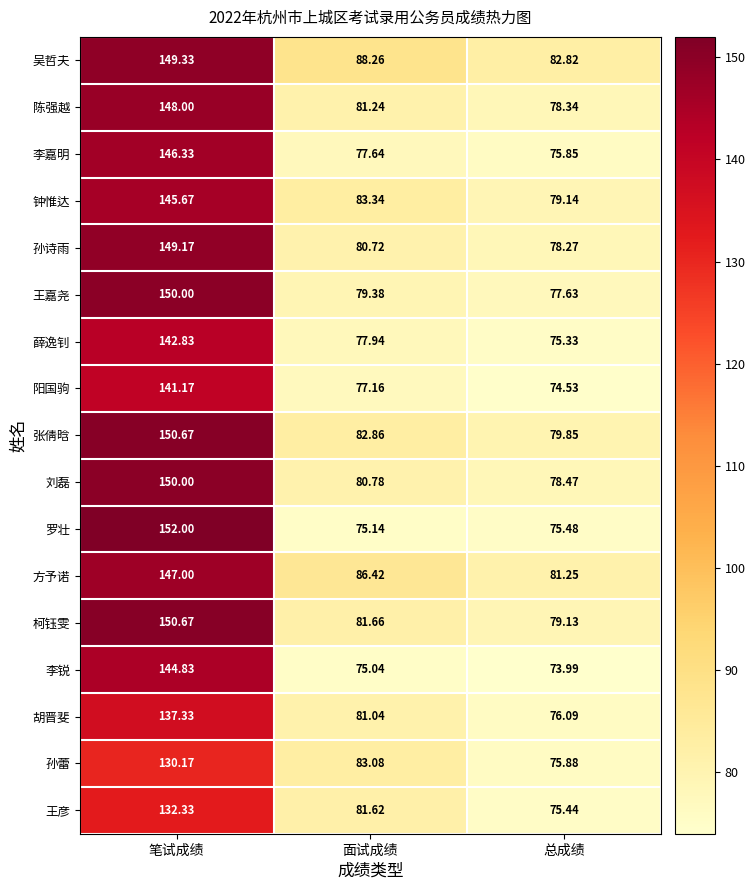

Which series has the largest range (max minus min)?

罗壮